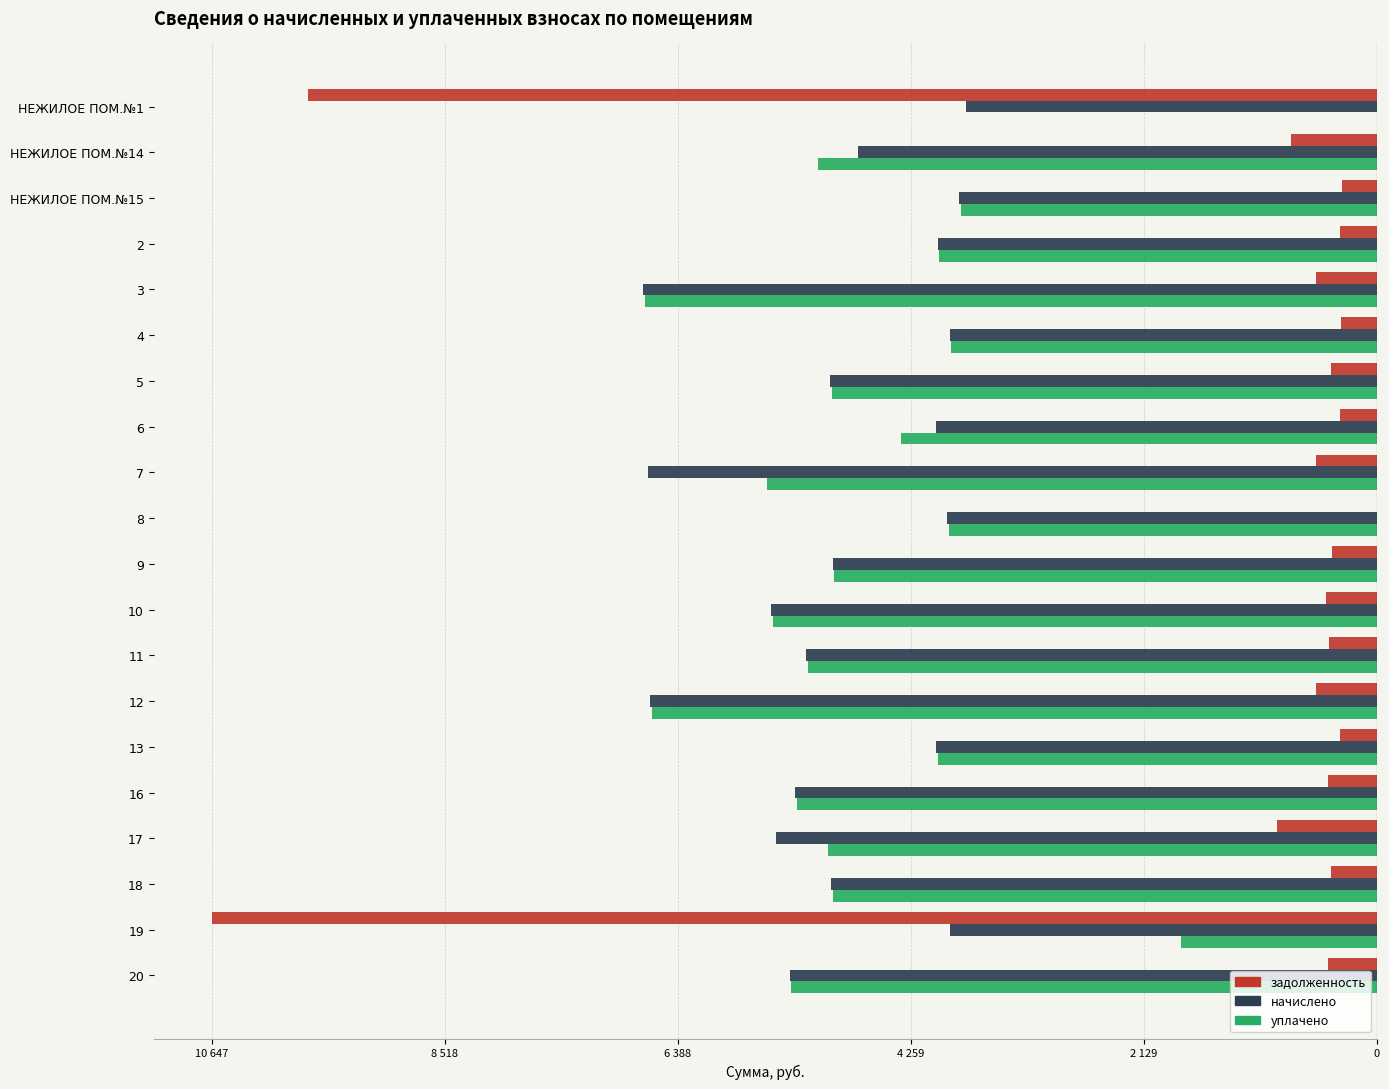

Which series has the largest range (max minus min)?

задолженность